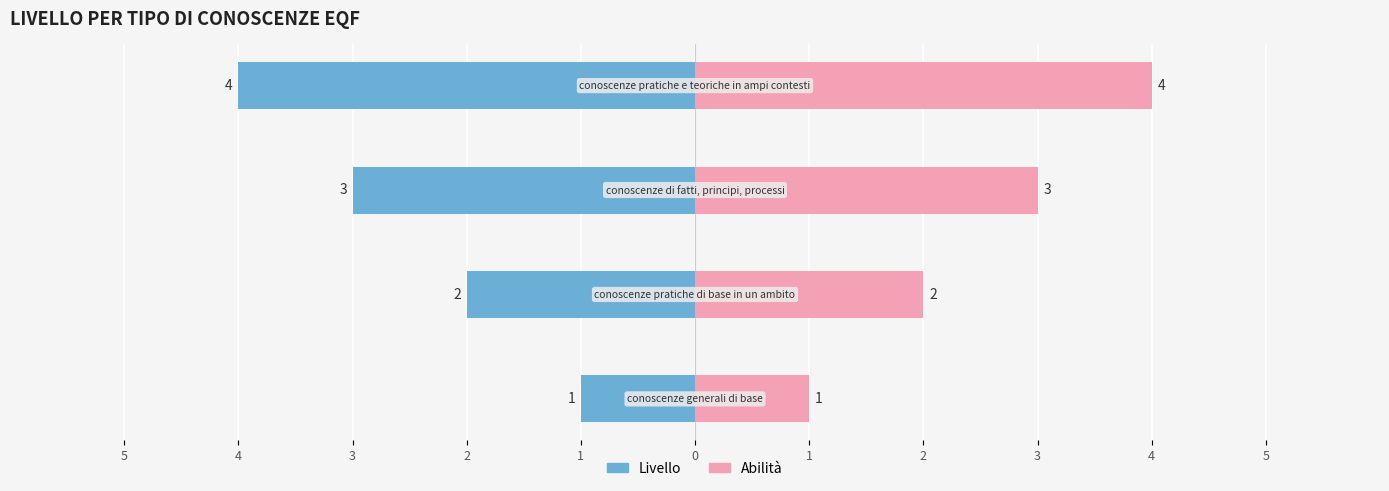

Reading left to right, list all the values displayed in this chart.

Livello: 5=-1	4=-2	3=-3	2=-4
Abilità: 5=1	4=2	3=3	2=4